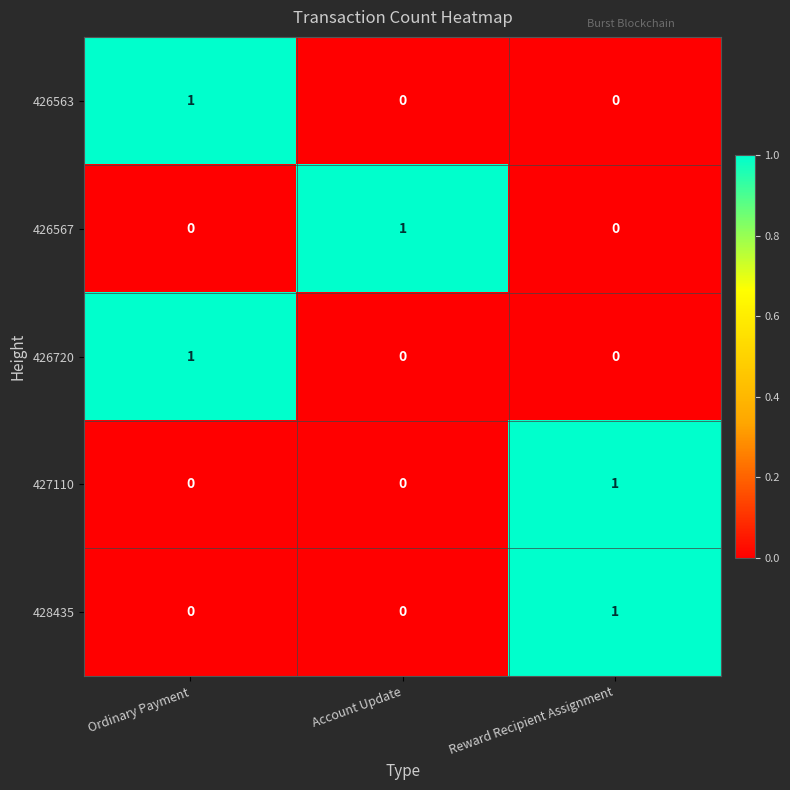

What is the greatest value displayed?

1